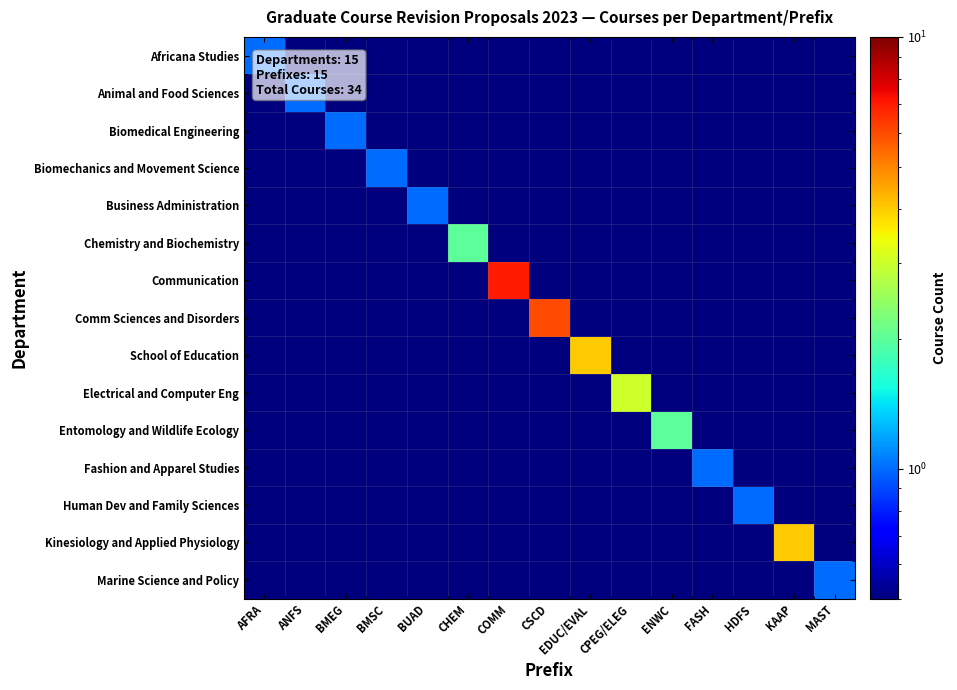

What is the difference between the highest and lowest values at BMSC?

0.5